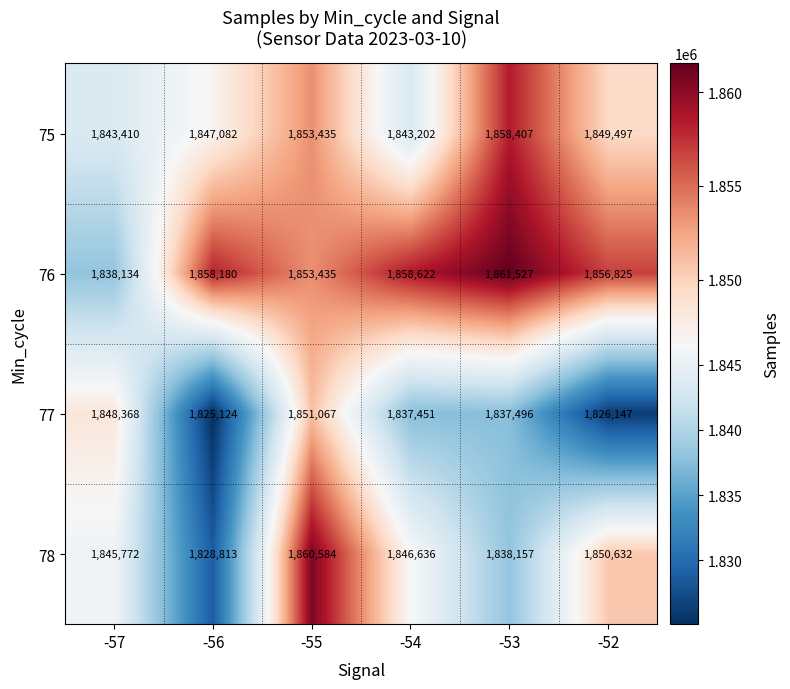

The 75 series shows 3083573 at -56. True or false?

False